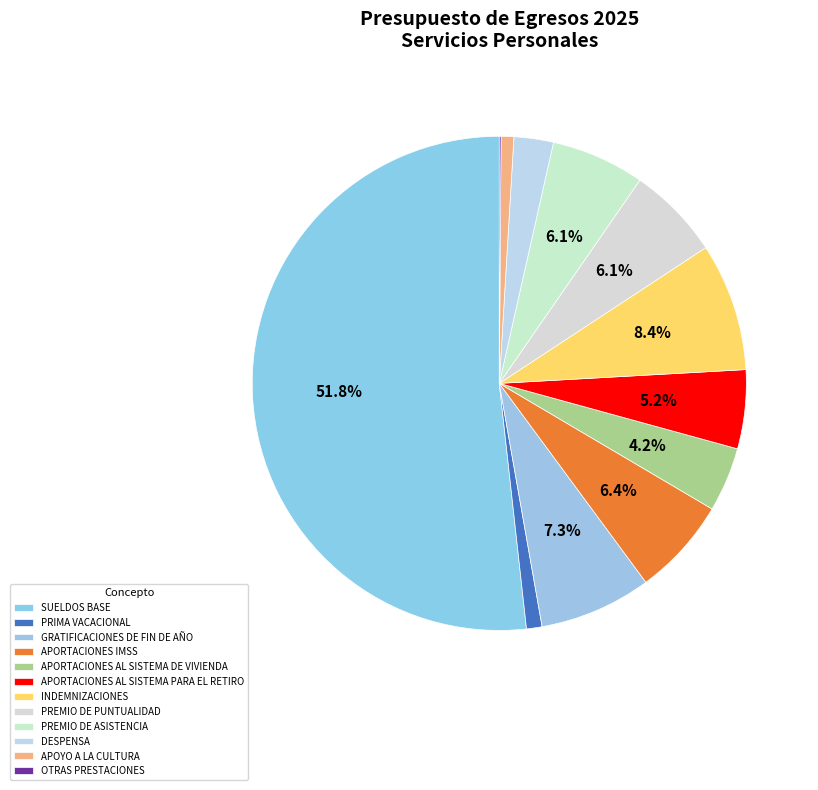

Rank the categories by value from lowest to highest.

OTRAS PRESTACIONES, APOYO A LA CULTURA, PRIMA VACACIONAL, DESPENSA, APORTACIONES AL SISTEMA DE VIVIENDA, APORTACIONES AL SISTEMA PARA EL RETIRO, PREMIO DE PUNTUALIDAD, PREMIO DE ASISTENCIA, APORTACIONES IMSS, GRATIFICACIONES DE FIN DE AÑO, INDEMNIZACIONES, SUELDOS BASE